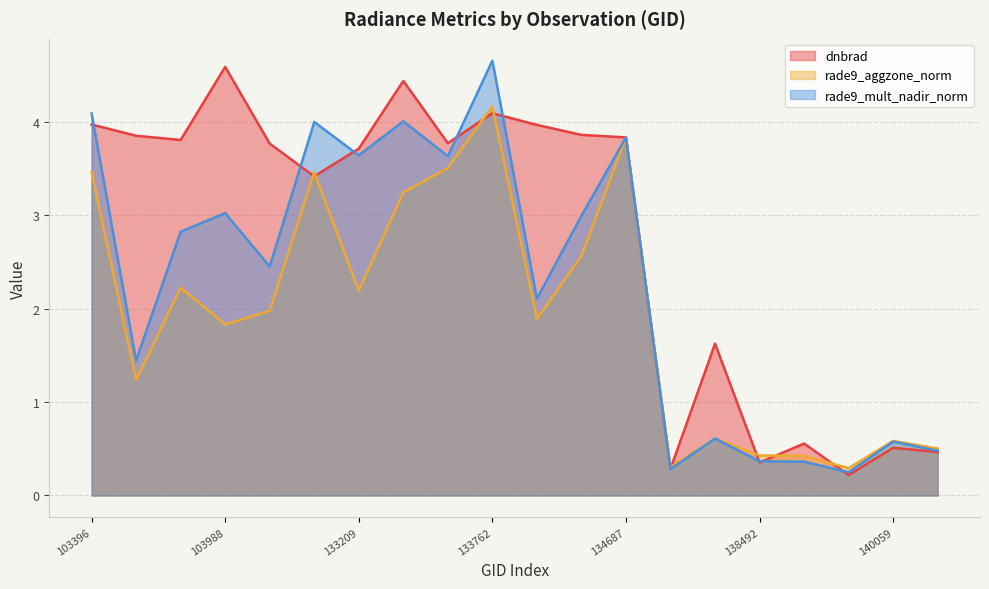

What is the difference between the maximum and second lowest values in the dnbrad series?

4.3